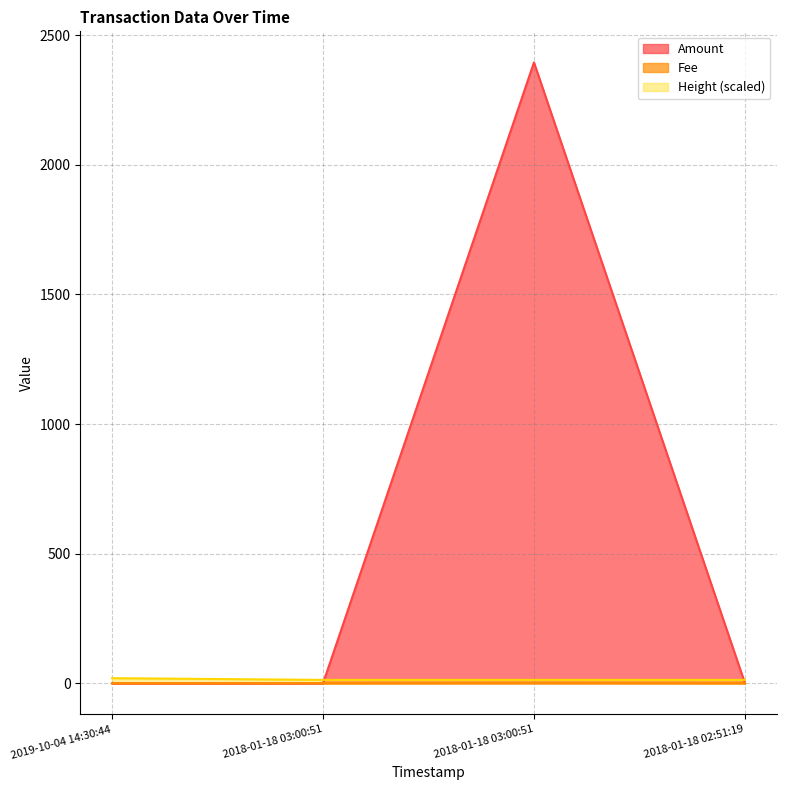

What is the difference between the Fee values at 2018-01-18 03:00:51 and 2018-01-18 03:00:51?

1.0